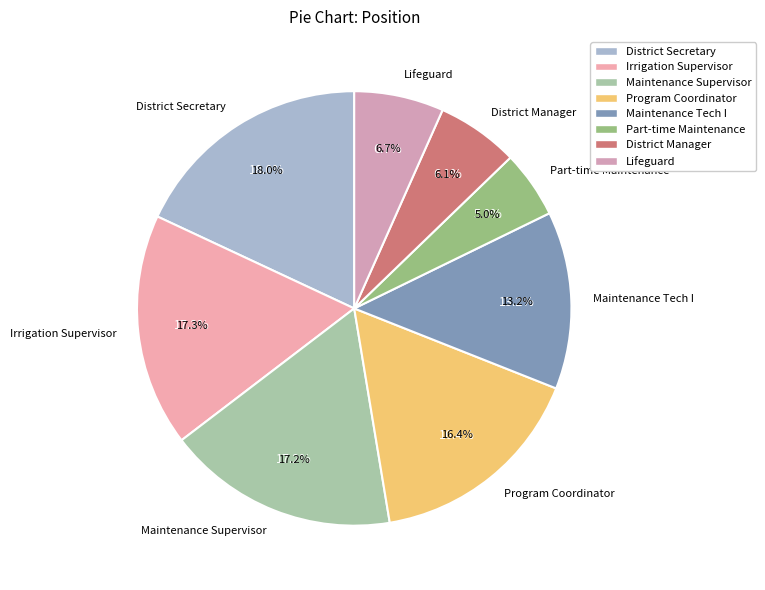

Is there a majority slice in this chart?

No